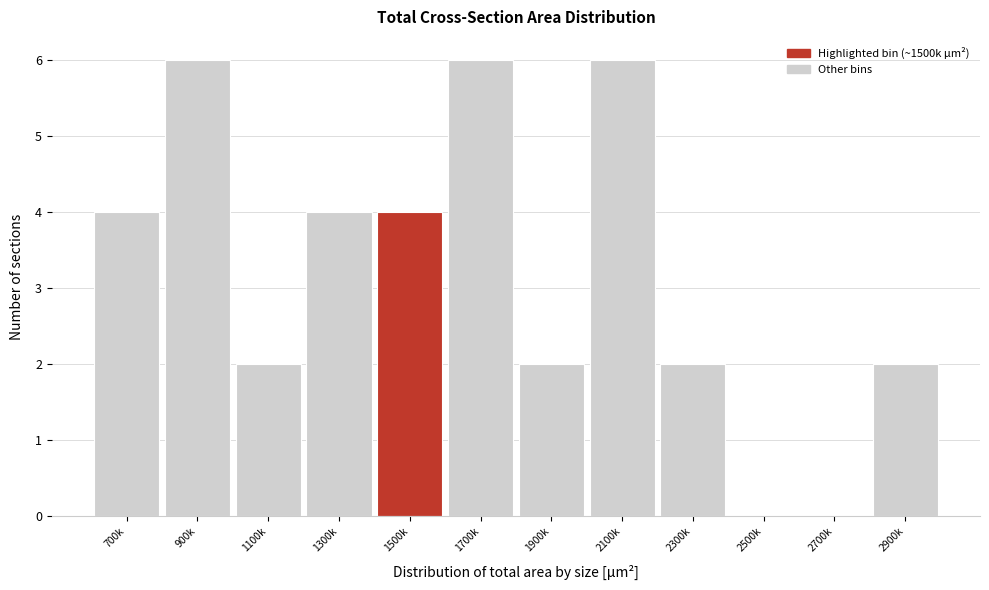

Reading left to right, transcribe all the data shown in this chart.

700k=4	900k=6	1100k=2	1300k=4	1500k=4	1700k=6	1900k=2	2100k=6	2300k=2	2500k=0	2700k=0	2900k=2